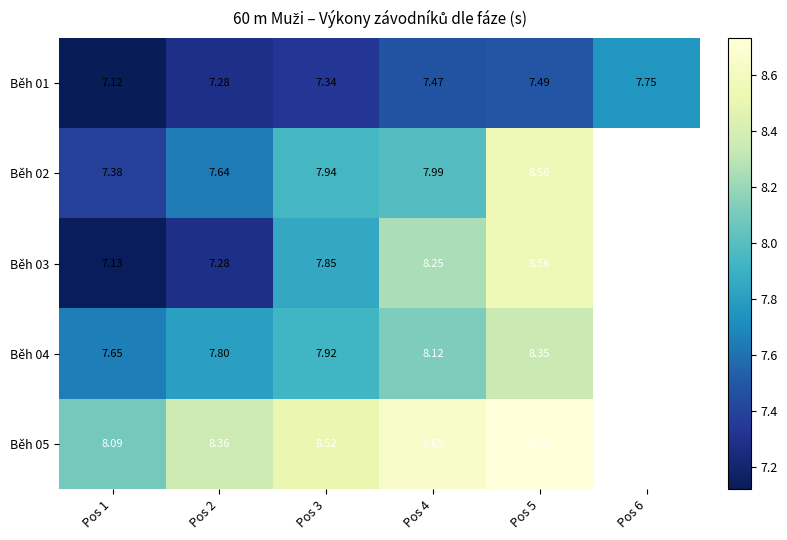

Between Pos 6 and Pos 4, which is larger?

Pos 6